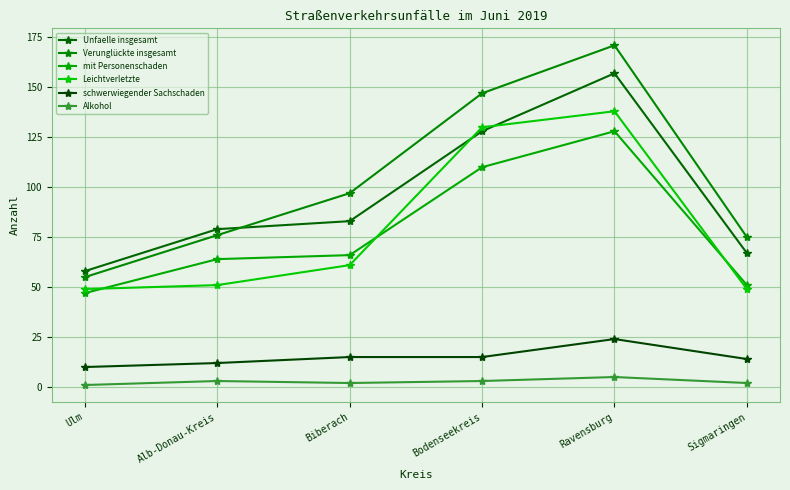

How many lines are shown in the chart?

6